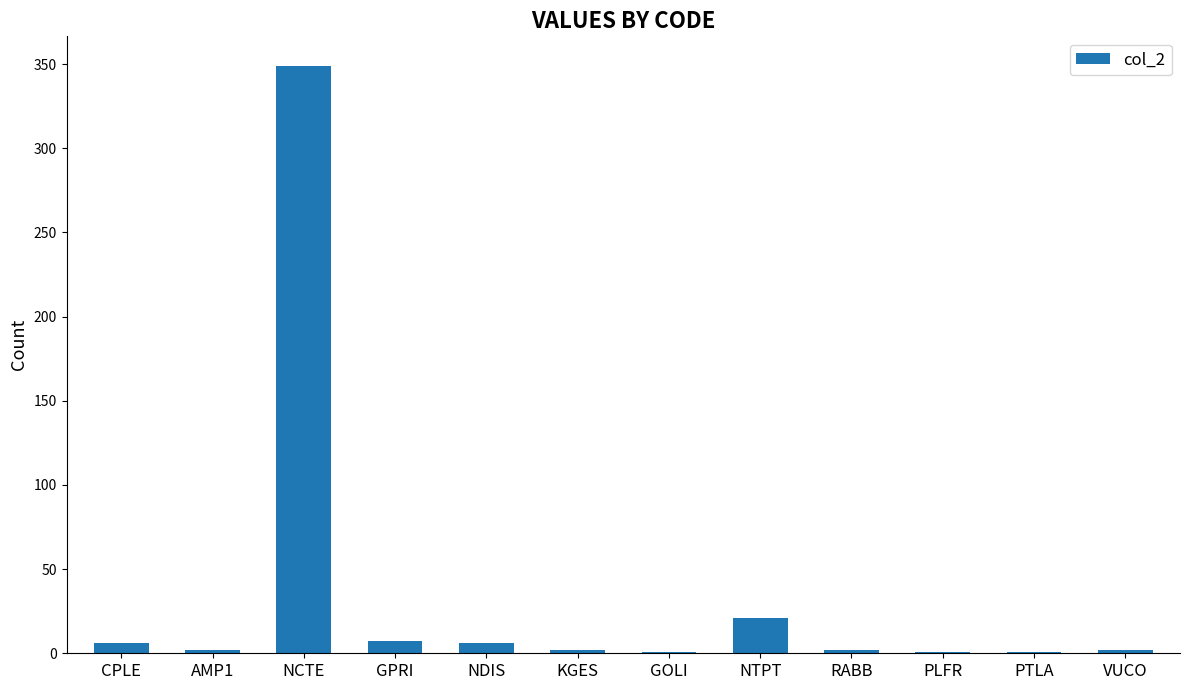

Which label corresponds to the largest value in the chart?

NCTE